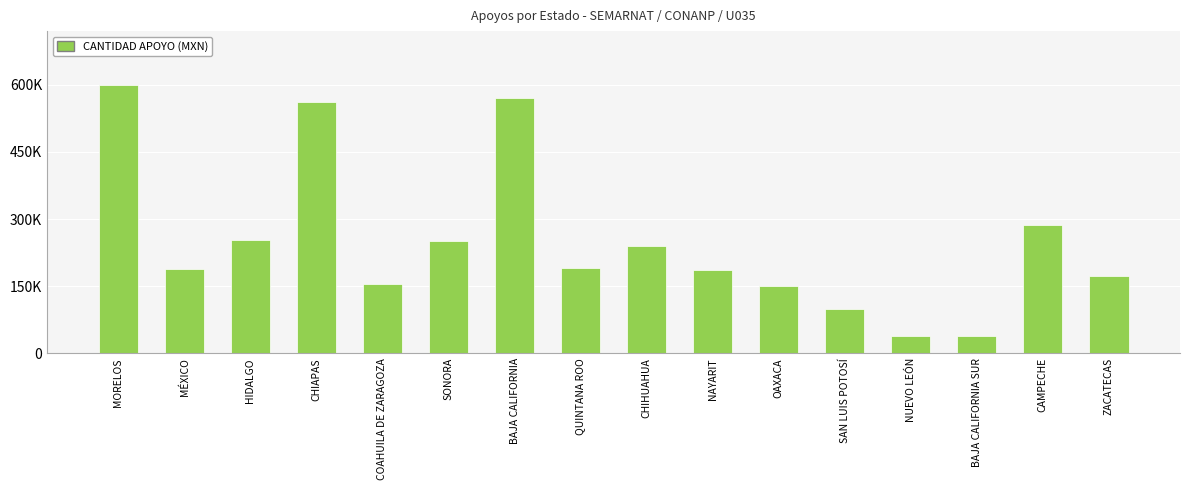

At which category does the chart reach its peak across all series?

MORELOS